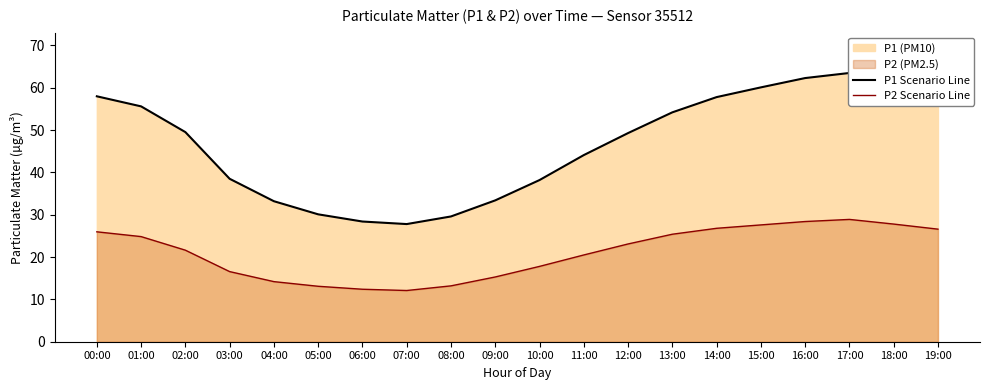

What position from the right is 03:00?

17